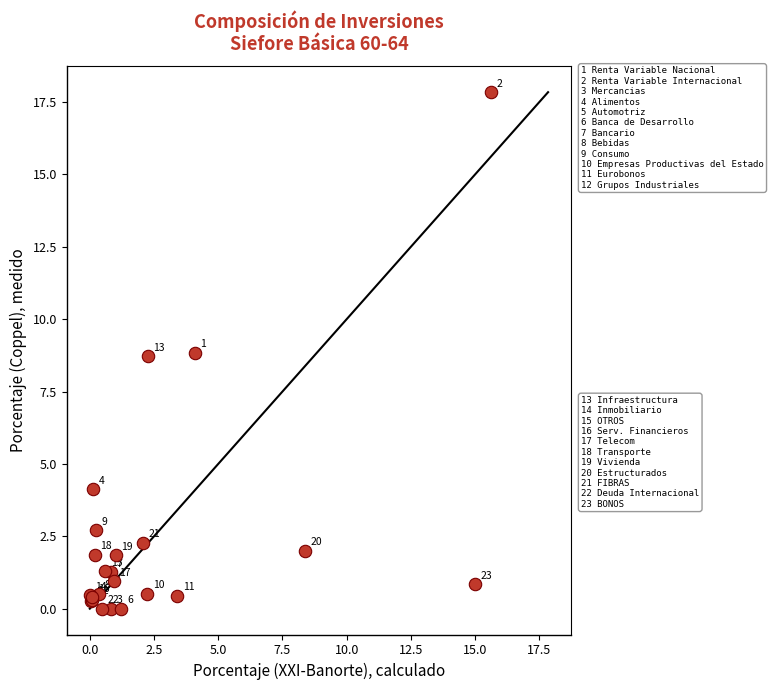

What Y value in the scatter plot is closest to 8?

8.7